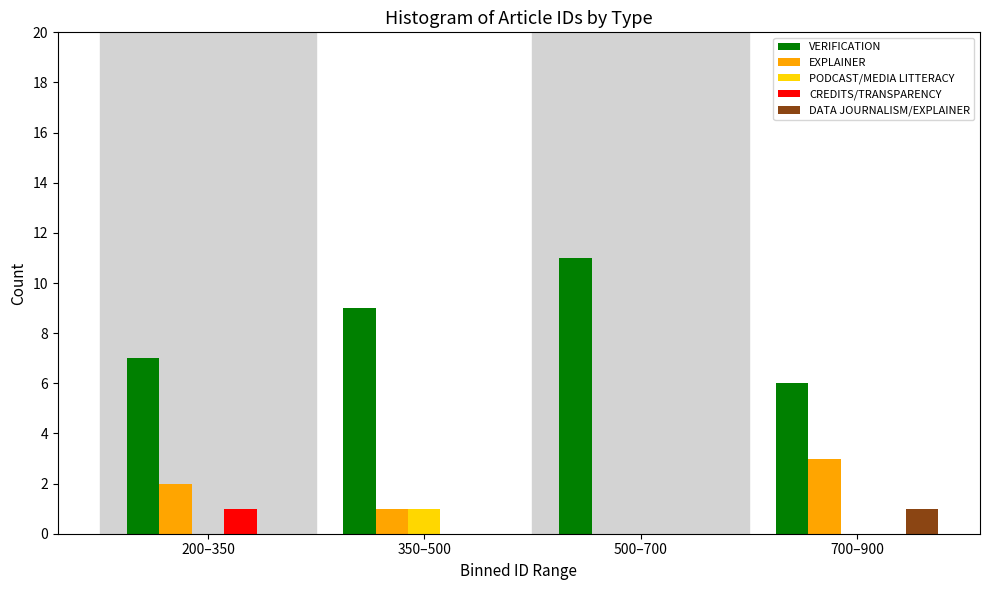

Reading right to left, what are all the values shown in this chart?

VERIFICATION: 700–900=6	500–700=11	350–500=9	200–350=7
EXPLAINER: 700–900=3	500–700=0	350–500=1	200–350=2
PODCAST/MEDIA LITTERACY: 700–900=0	500–700=0	350–500=1	200–350=0
CREDITS/TRANSPARENCY: 700–900=0	500–700=0	350–500=0	200–350=1
DATA JOURNALISM/EXPLAINER: 700–900=1	500–700=0	350–500=0	200–350=0